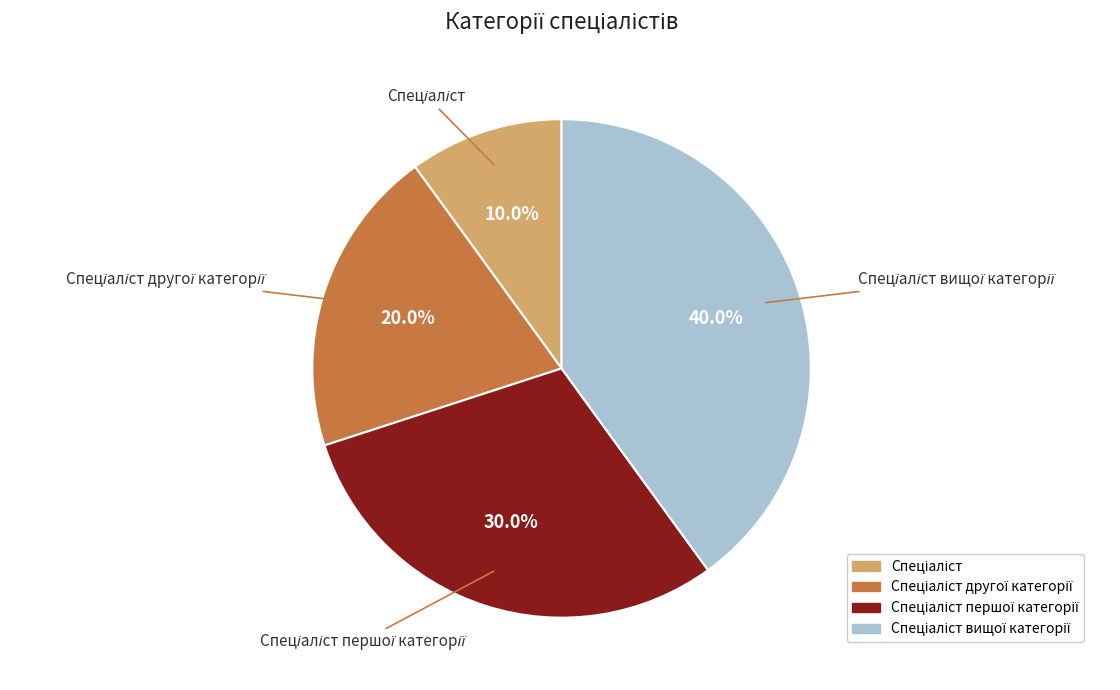

Count the number of slices in the pie.

4